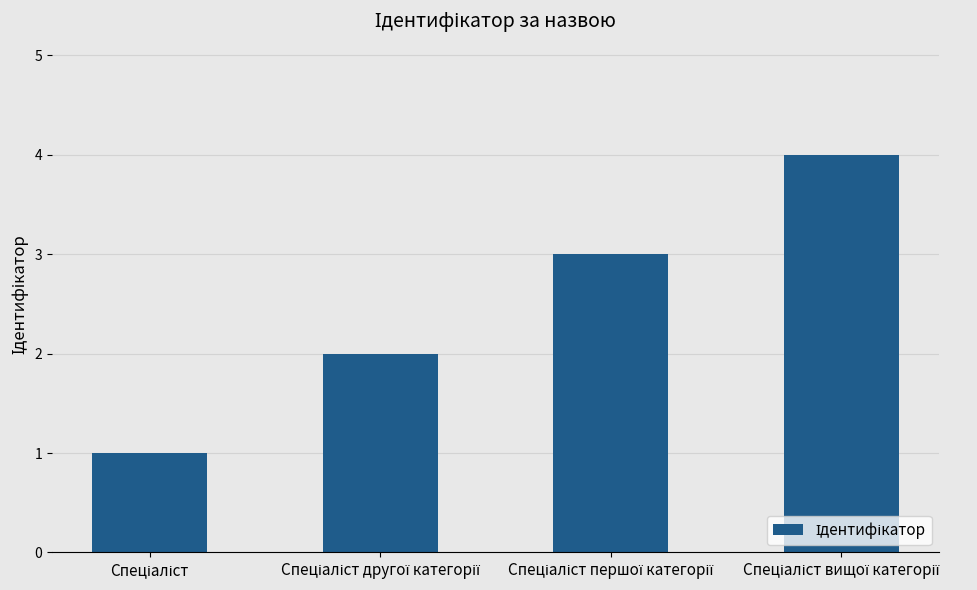

What is the sum of all values?

10